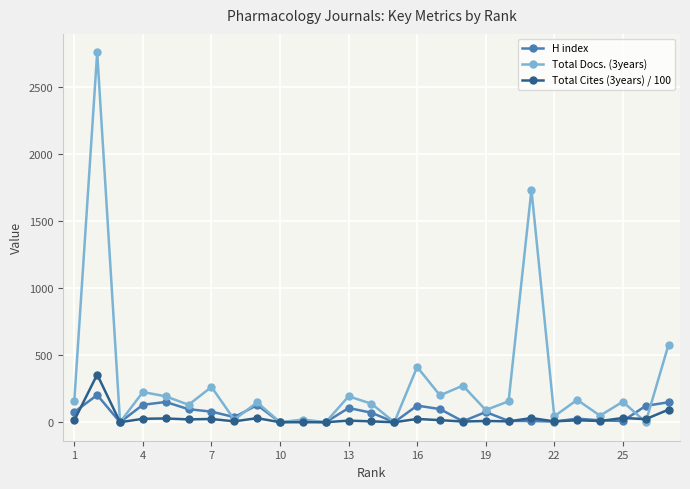

Which series ends up on top after the final intersection of H index and Total Cites (3years) / 100?

H index